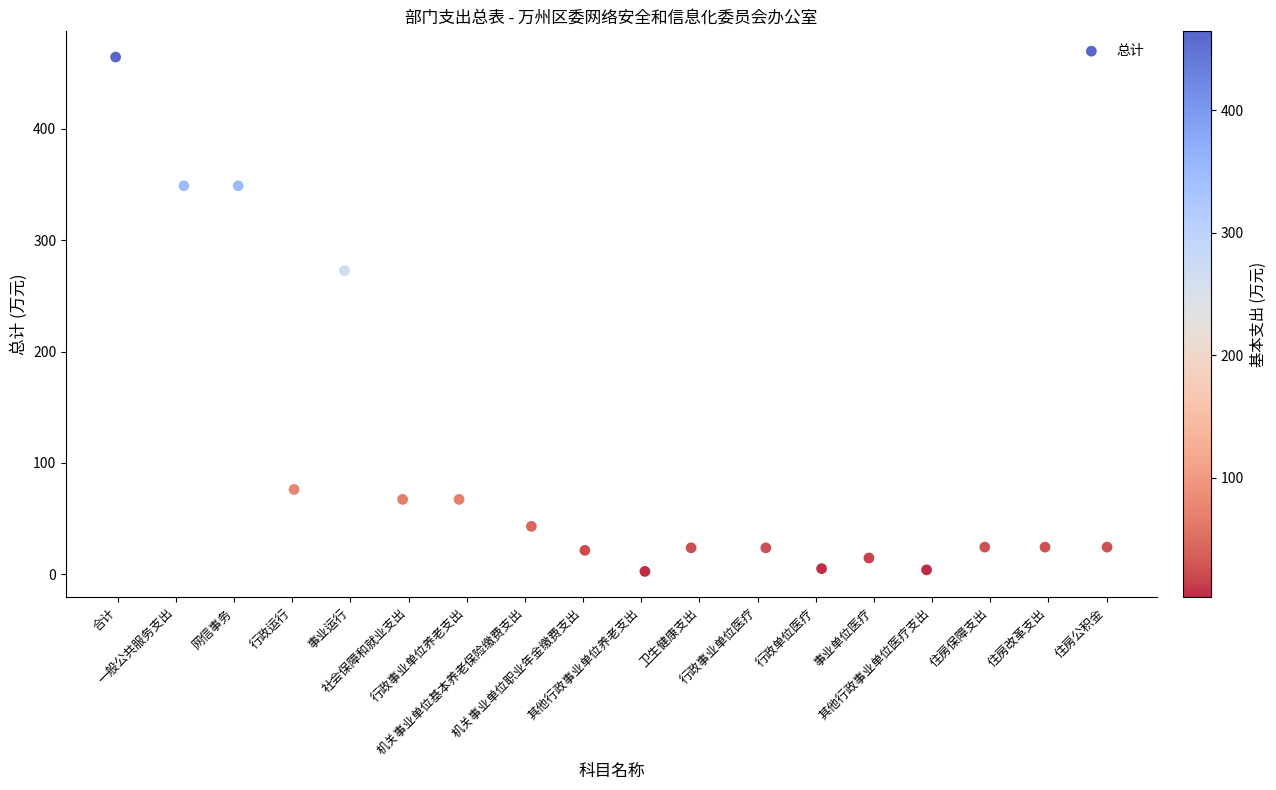

What is the range of X values (max minus min)?

17.0